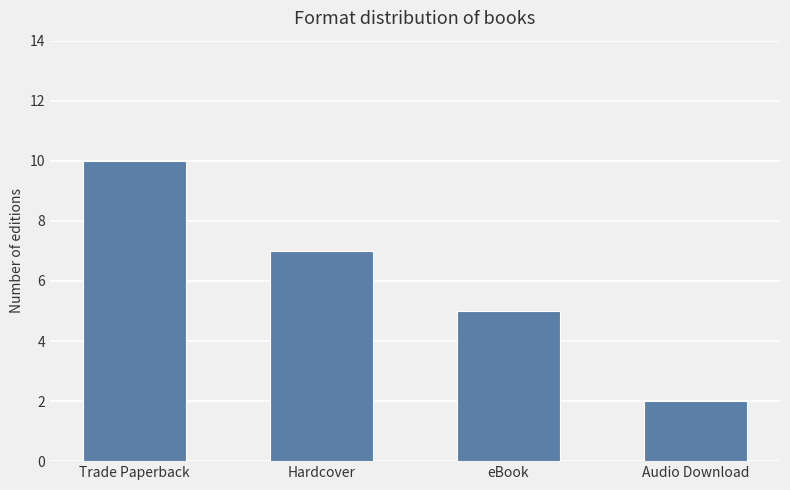

Rank the categories by value from highest to lowest.

Trade Paperback, Hardcover, eBook, Audio Download